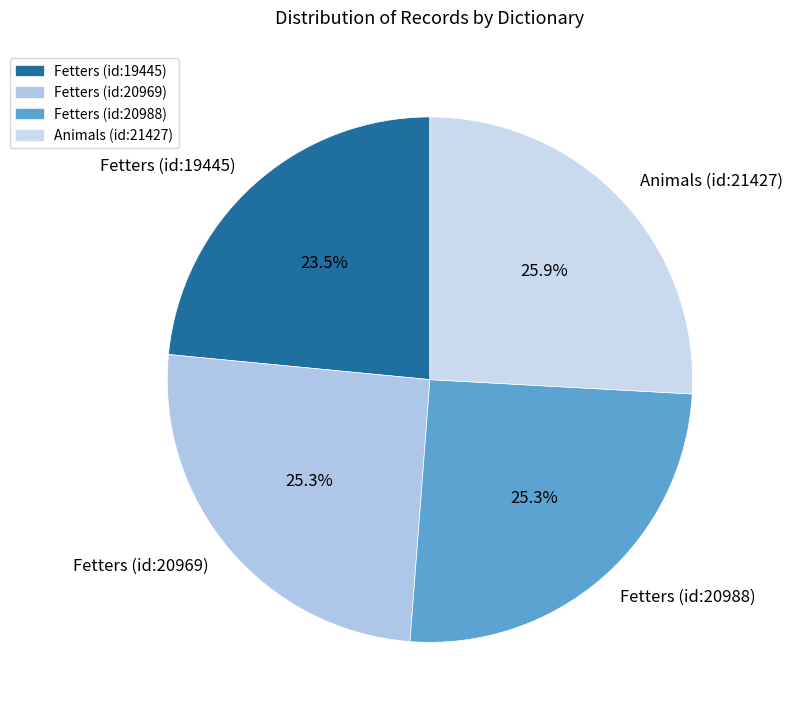

Does Fetters (id:20988) account for over 50% of the chart?

No